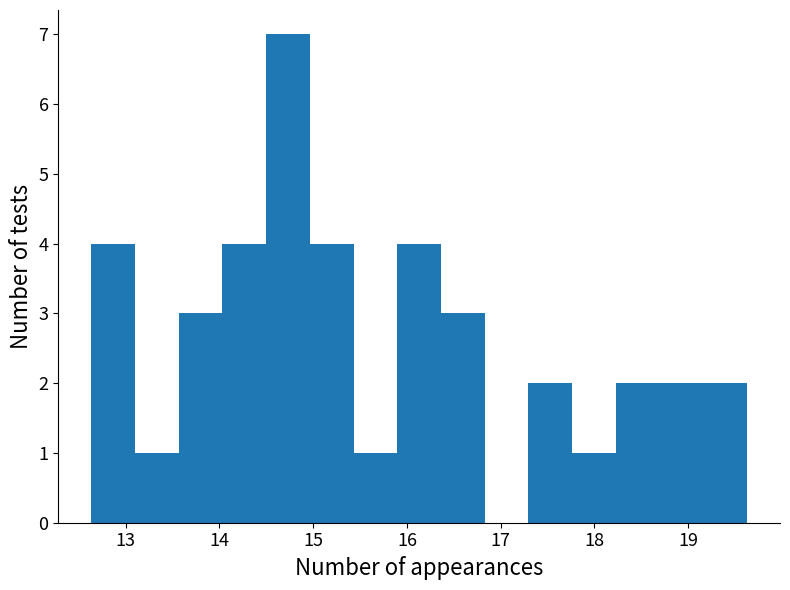

Reading left to right, list every bar in this chart as the range it spans on the x-axis followed by its height. Neither the bar edges nor the heights are printed on the chart, so give them approximately, as read against the axes.

12.6 to 13.1: 4
13.1 to 13.6: 1
13.6 to 14.0: 3
14.0 to 14.5: 4
14.5 to 15.0: 7
15.0 to 15.4: 4
15.4 to 15.9: 1
15.9 to 16.4: 4
16.4 to 16.8: 3
16.8 to 17.3: 0
17.3 to 17.8: 2
17.8 to 18.2: 1
18.2 to 18.7: 2
18.7 to 19.2: 2
19.2 to 19.6: 2